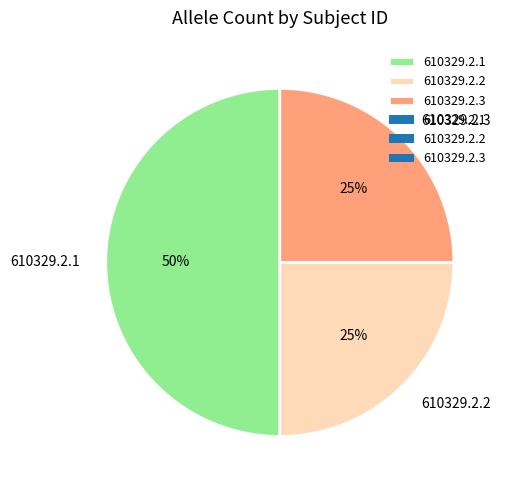

How many slices are in this pie chart?

3